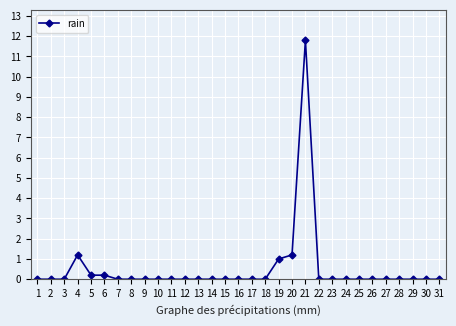

How many series are shown in this chart?

1